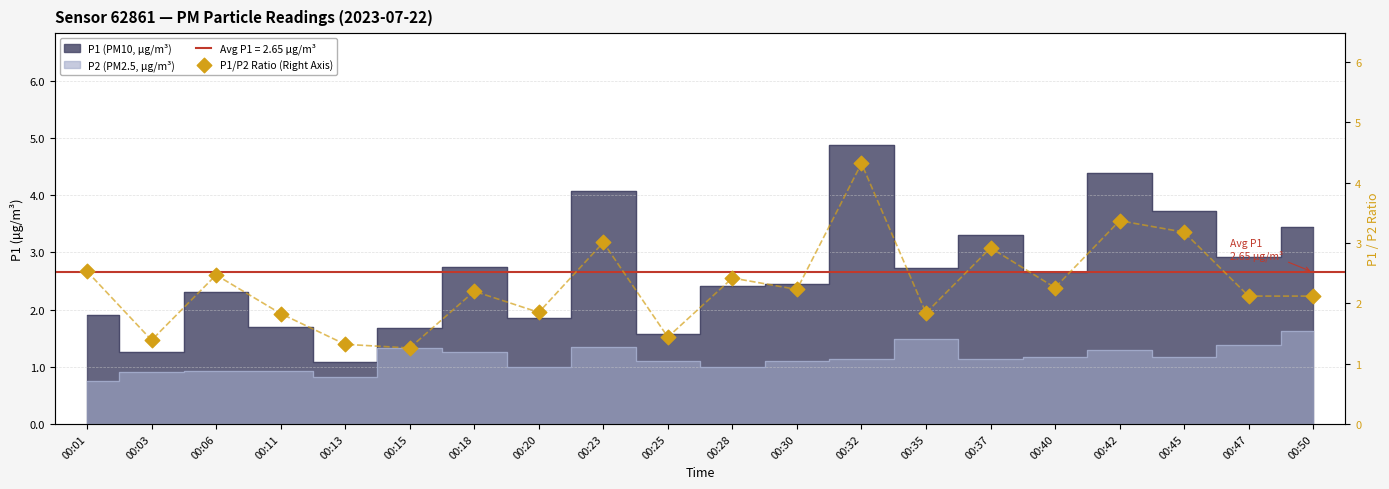

What is the change in value from 00:18 to 00:40?

+0.1